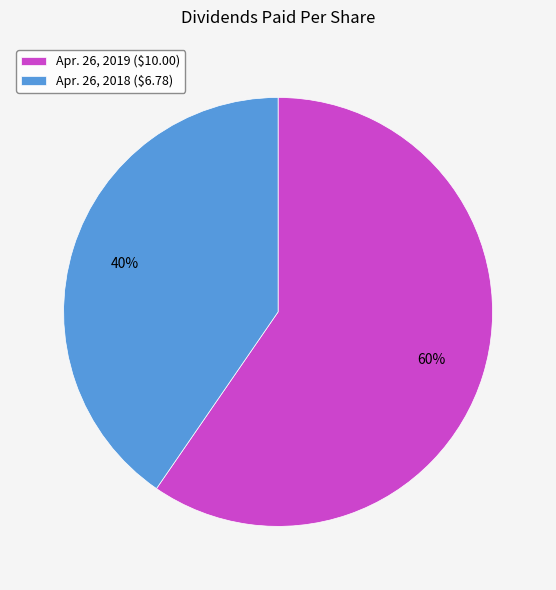

To the nearest percent, what is the combined percentage of Apr. 26, 2019 and Apr. 26, 2018?

100%